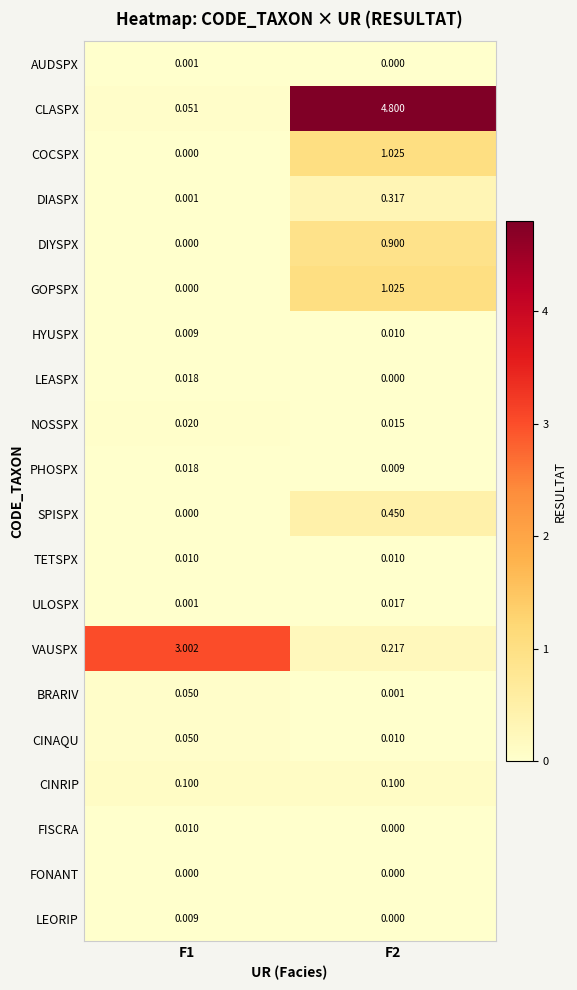

Which series has the largest range (max minus min)?

CLASPX